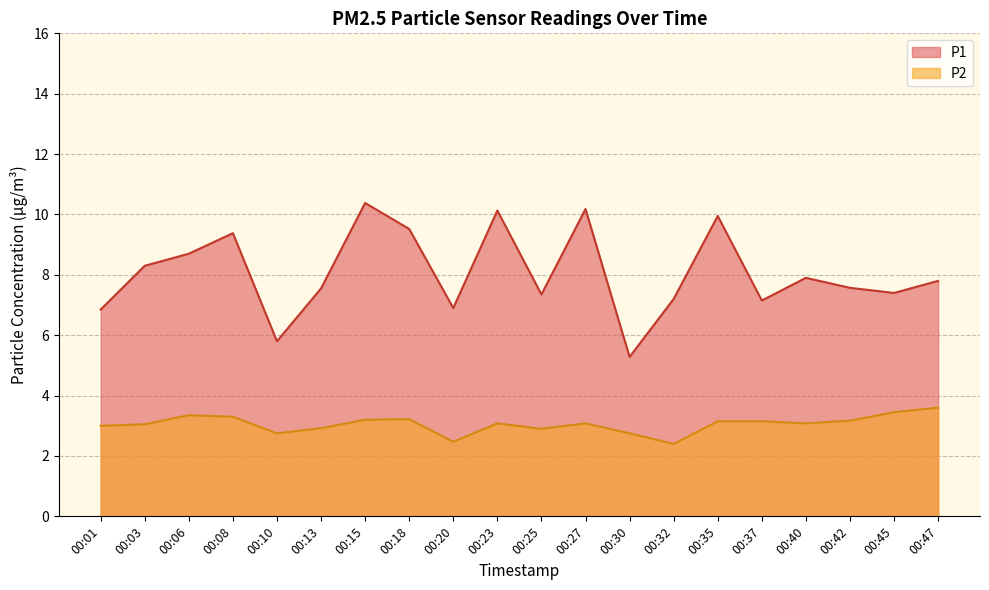

True or false: P1 has a value of 16.7 at 00:27.

False